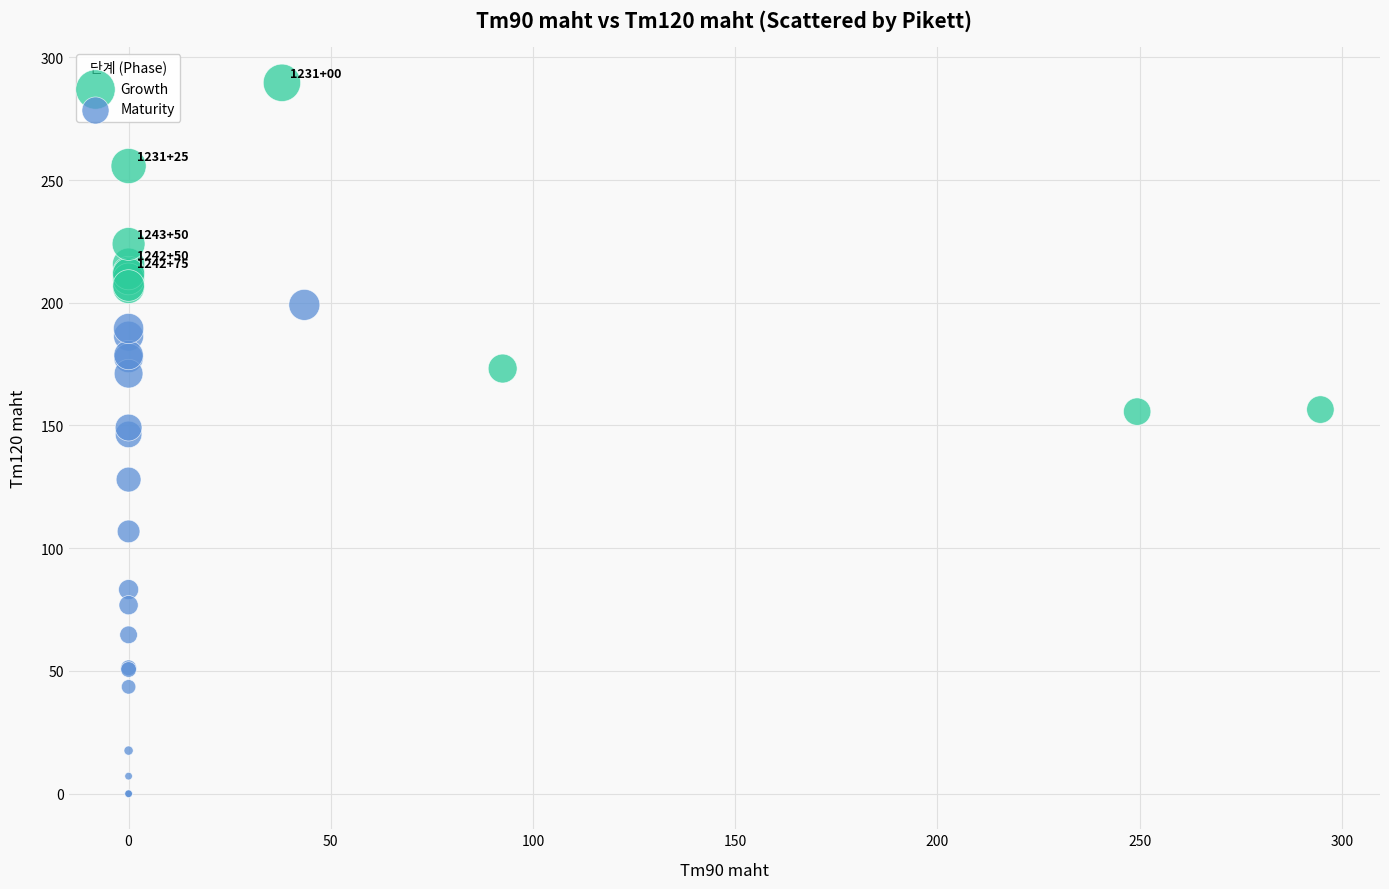

Which series has the largest Y range (max minus min)?

Maturity